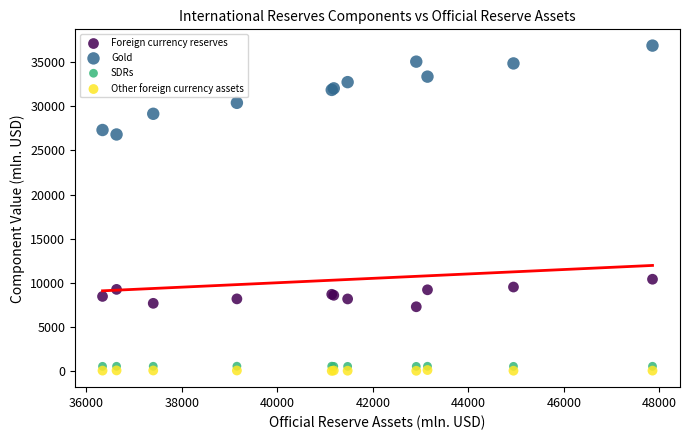

What is the X range (max minus min) for the scatter plot?

11513.2